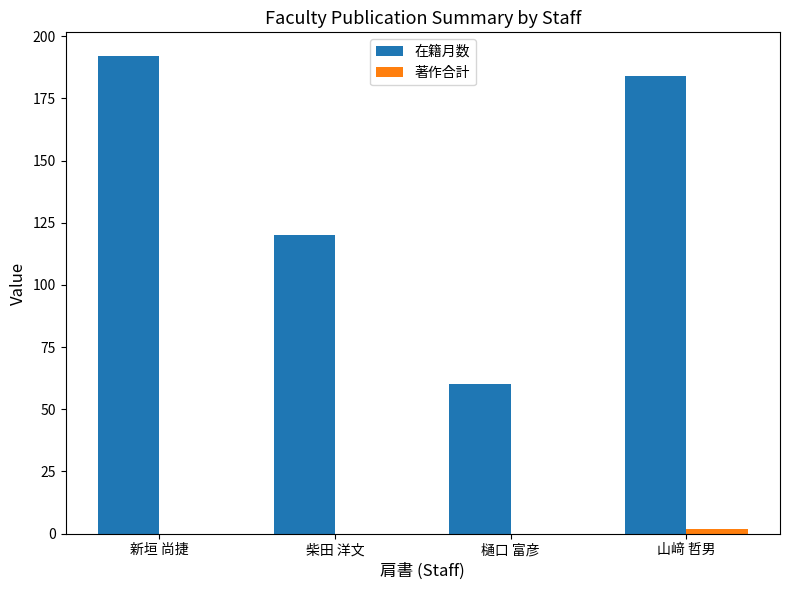

Which series has the largest range (max minus min)?

在籍月数